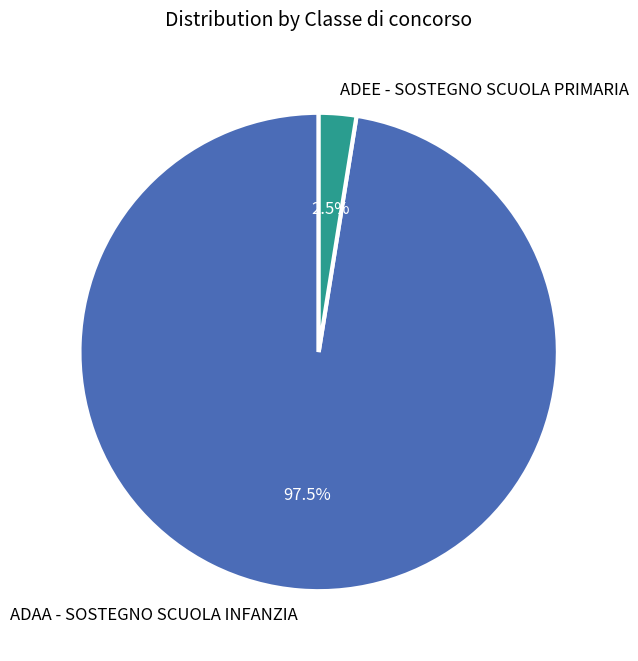

Is there a majority slice in this chart?

Yes